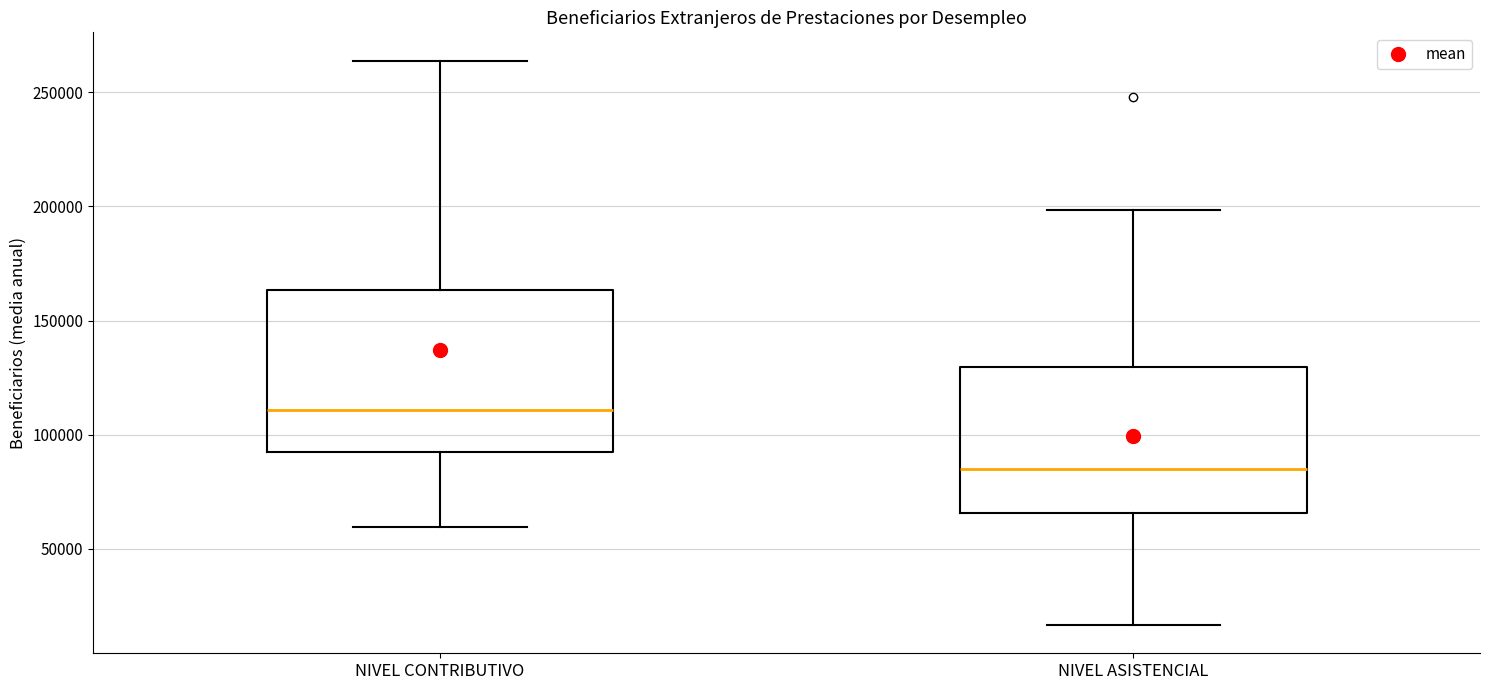

Which box has the highest median line?

NIVEL CONTRIBUTIVO